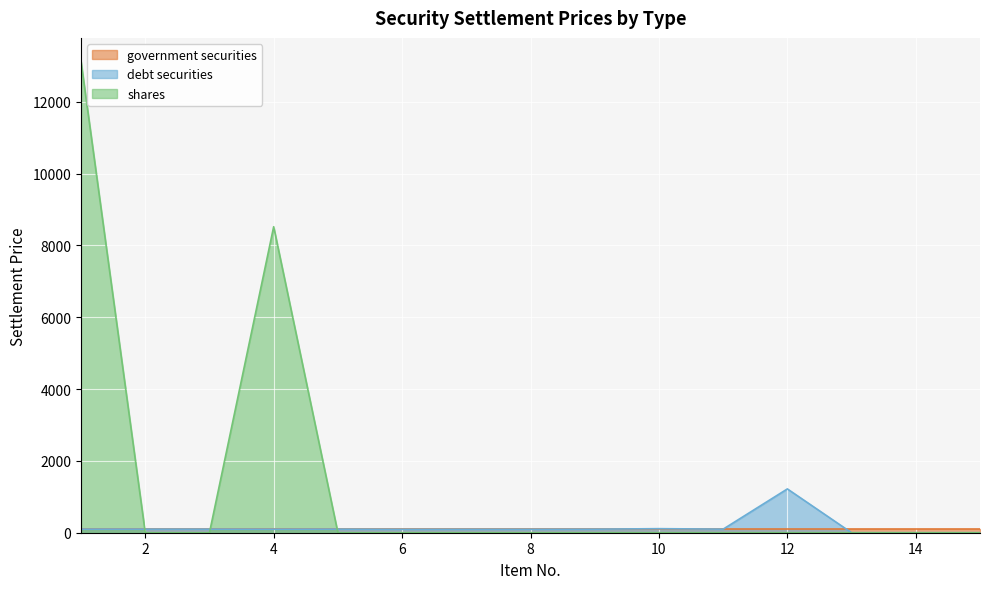

Which series has the largest range (max minus min)?

shares